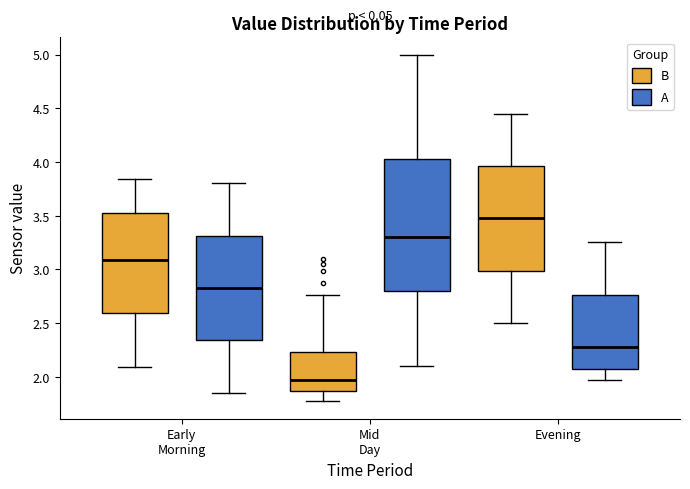

Where is the lower edge of the box for Early Morning (B) on the y-axis? The values are not printed on the chart, so give them approximately, as read against the axis.

2.60